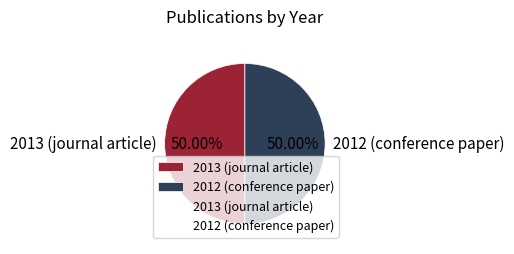

Approximately how many times larger is the value at 2012 (conference paper) compared to 2013 (journal article)?

1.0